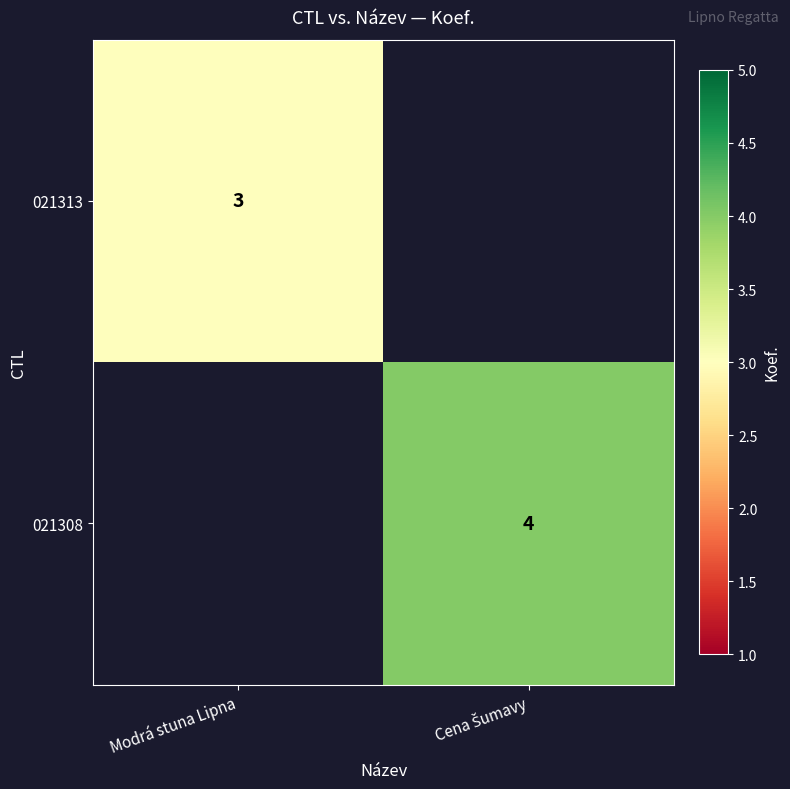

Is it true that 021313 equals 3 at Modrá stuna Lipna?

True